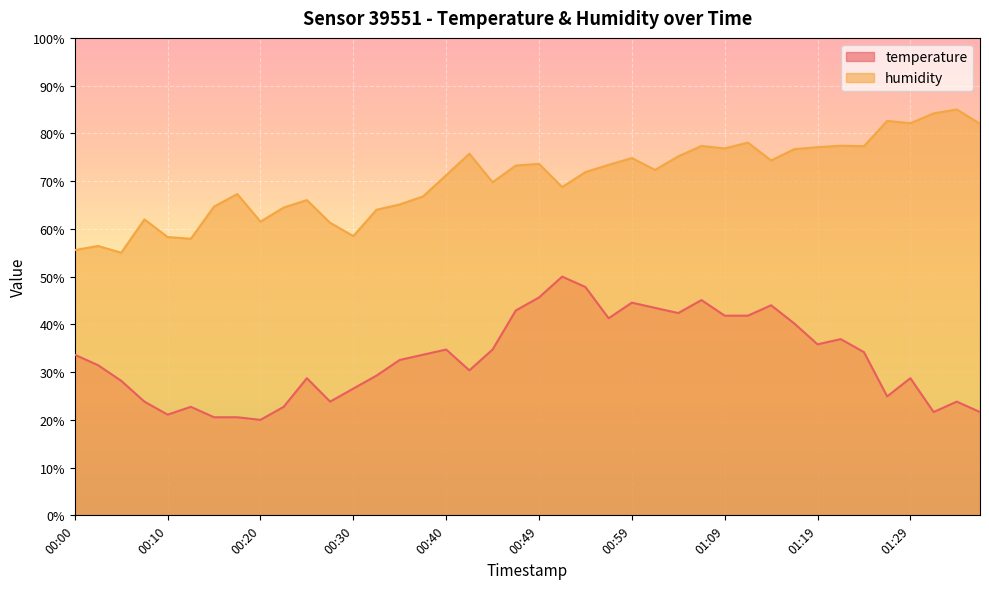

How many lines are shown in the chart?

2